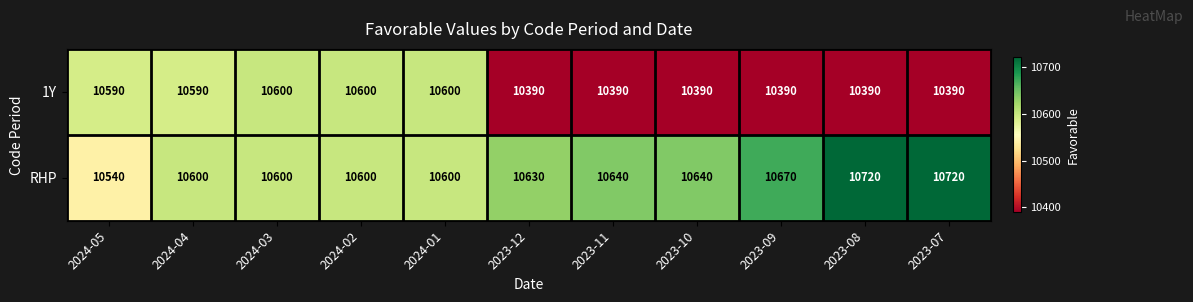

The value of RHP at 2023-10 is 17171. True or false?

False